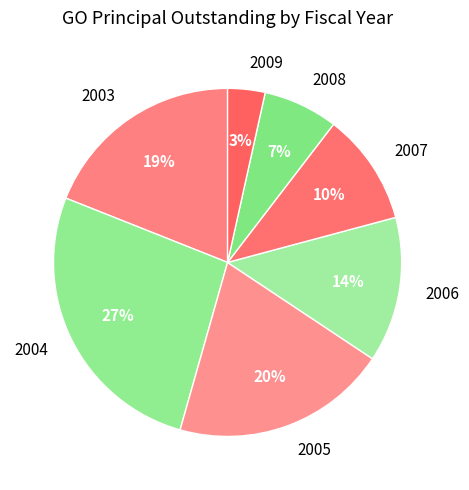

Count the number of slices in the pie.

7